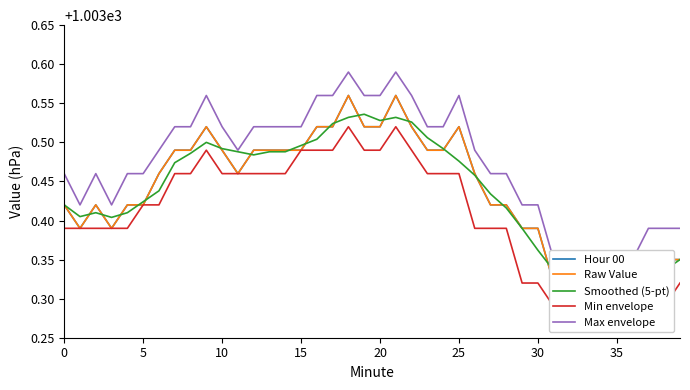

Reading left to right, transcribe all the data shown in this chart.

Hour 00: 1003.4	1003.4	1003.4	1003.4	1003.4	1003.4	1003.5	1003.5	1003.5	1003.5	1003.5	1003.5	1003.5	1003.5	1003.5	1003.5	1003.5	1003.5	1003.6	1003.5	1003.5	1003.6	1003.5	1003.5	1003.5	1003.5	1003.5	1003.4	1003.4	1003.4	1003.4	1003.3	1003.3	1003.3	1003.3	1003.3	1003.3	1003.4	1003.4	1003.4
Raw Value: 1003.4	1003.4	1003.4	1003.4	1003.4	1003.4	1003.5	1003.5	1003.5	1003.5	1003.5	1003.5	1003.5	1003.5	1003.5	1003.5	1003.5	1003.5	1003.6	1003.5	1003.5	1003.6	1003.5	1003.5	1003.5	1003.5	1003.5	1003.4	1003.4	1003.4	1003.4	1003.3	1003.3	1003.3	1003.3	1003.3	1003.3	1003.4	1003.4	1003.4
Smoothed (5-pt): 1003.4	1003.4	1003.4	1003.4	1003.4	1003.4	1003.4	1003.5	1003.5	1003.5	1003.5	1003.5	1003.5	1003.5	1003.5	1003.5	1003.5	1003.5	1003.5	1003.5	1003.5	1003.5	1003.5	1003.5	1003.5	1003.5	1003.5	1003.4	1003.4	1003.4	1003.4	1003.3	1003.3	1003.3	1003.3	1003.3	1003.3	1003.3	1003.3	1003.4
Min envelope: 1003.4	1003.4	1003.4	1003.4	1003.4	1003.4	1003.4	1003.5	1003.5	1003.5	1003.5	1003.5	1003.5	1003.5	1003.5	1003.5	1003.5	1003.5	1003.5	1003.5	1003.5	1003.5	1003.5	1003.5	1003.5	1003.5	1003.4	1003.4	1003.4	1003.3	1003.3	1003.3	1003.3	1003.3	1003.3	1003.3	1003.3	1003.3	1003.3	1003.3
Max envelope: 1003.5	1003.4	1003.5	1003.4	1003.5	1003.5	1003.5	1003.5	1003.5	1003.6	1003.5	1003.5	1003.5	1003.5	1003.5	1003.5	1003.6	1003.6	1003.6	1003.6	1003.6	1003.6	1003.6	1003.5	1003.5	1003.6	1003.5	1003.5	1003.5	1003.4	1003.4	1003.4	1003.3	1003.3	1003.4	1003.3	1003.4	1003.4	1003.4	1003.4